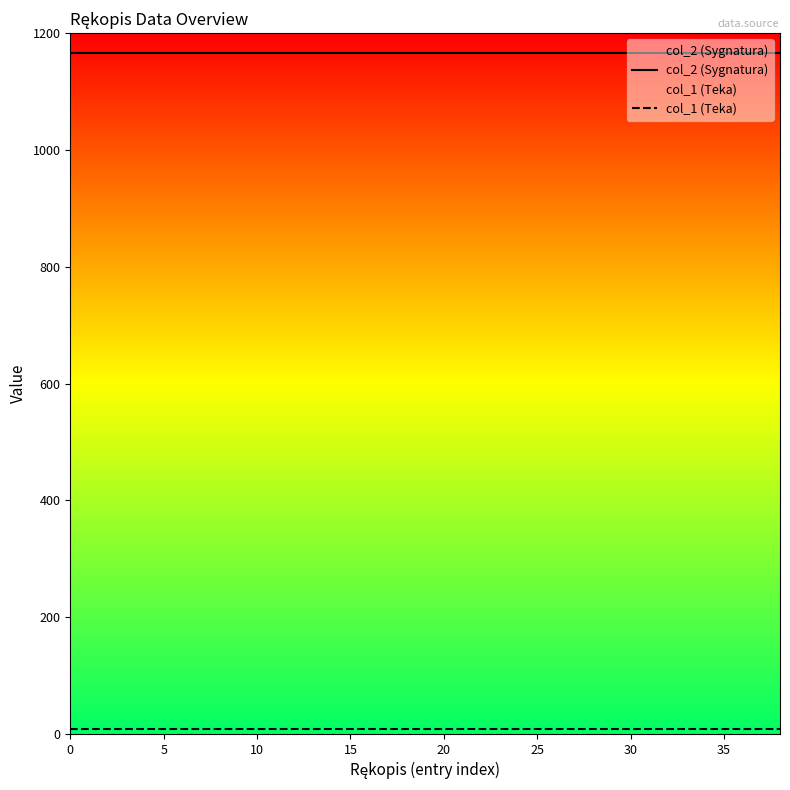

True or false: col_2 (Sygnatura) has more than 1 points higher than both neighbors.

False